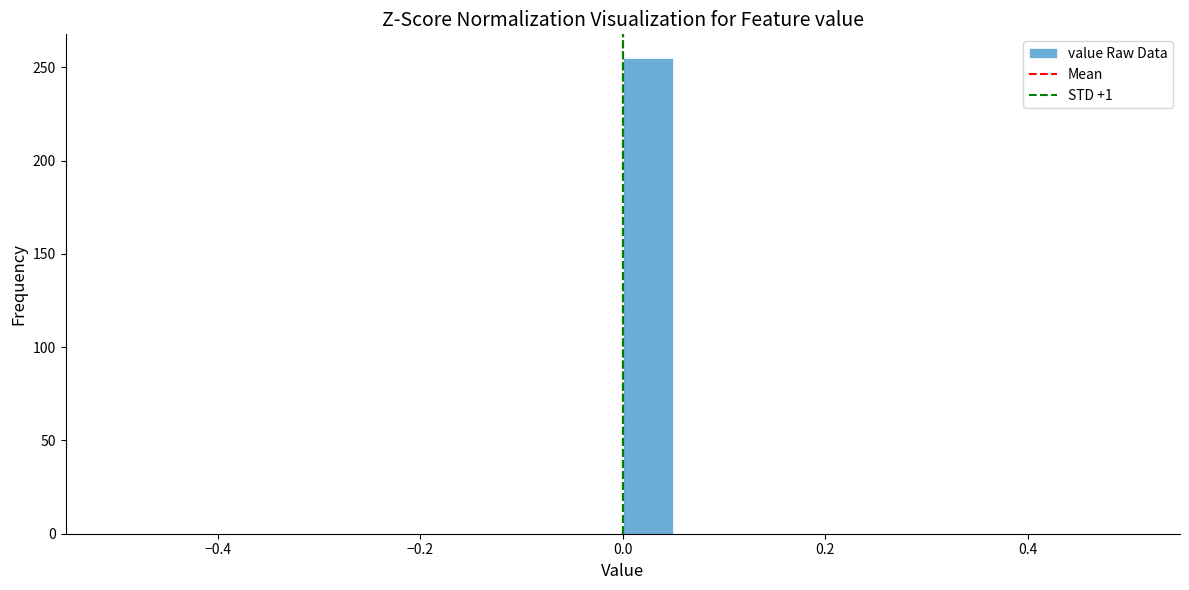

Read against the x-axis, roughly where is the centre of the tallest bar?

0.02